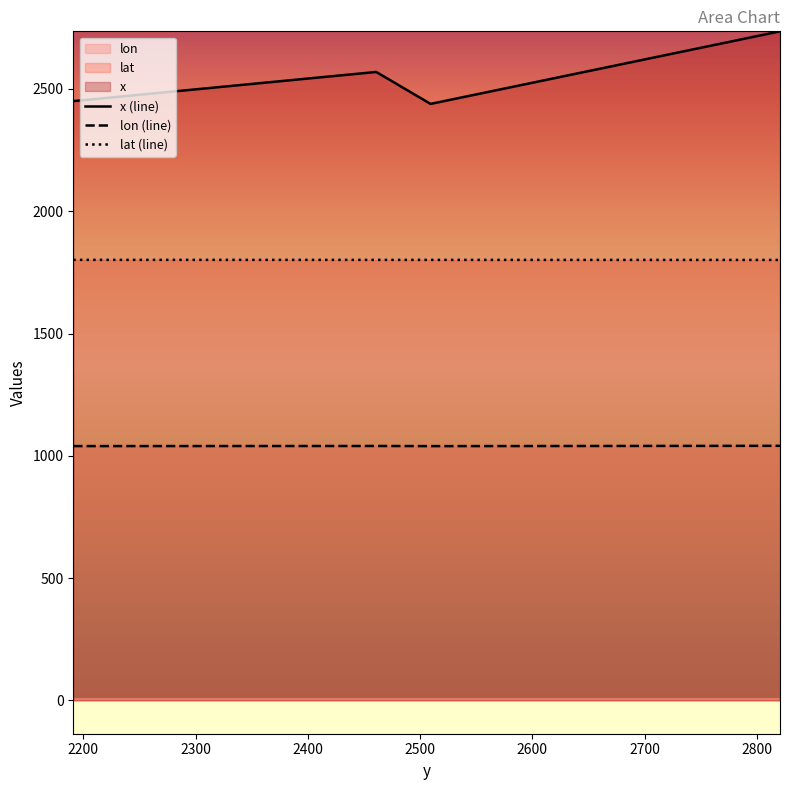

True or false: lat and x intersect in this chart.

False